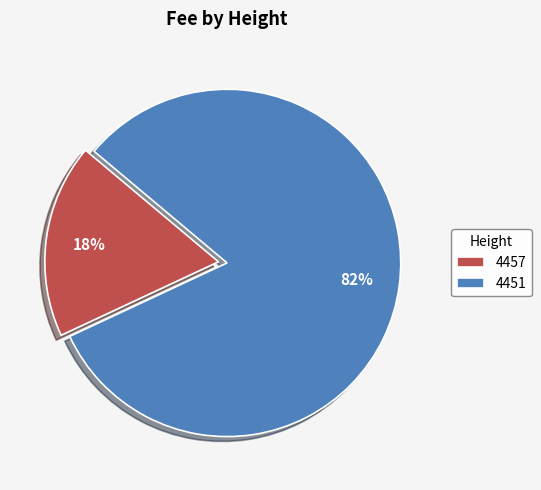

Is it true that 4451 is 96% of the pie?

False